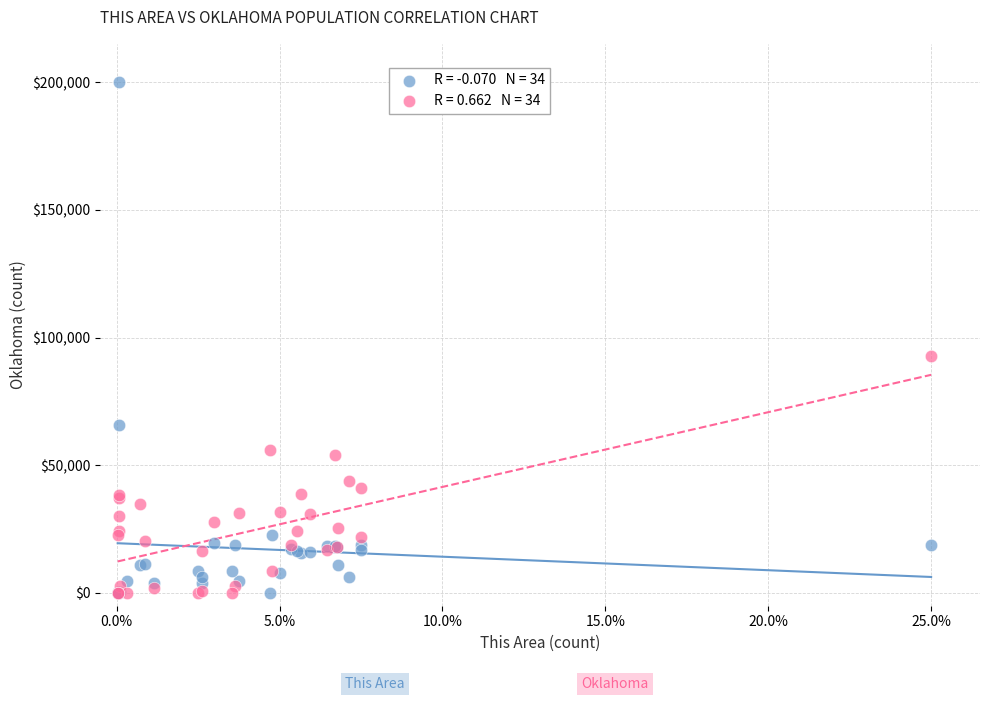

Across all series, what Y value is closest to 100000?

92740.3